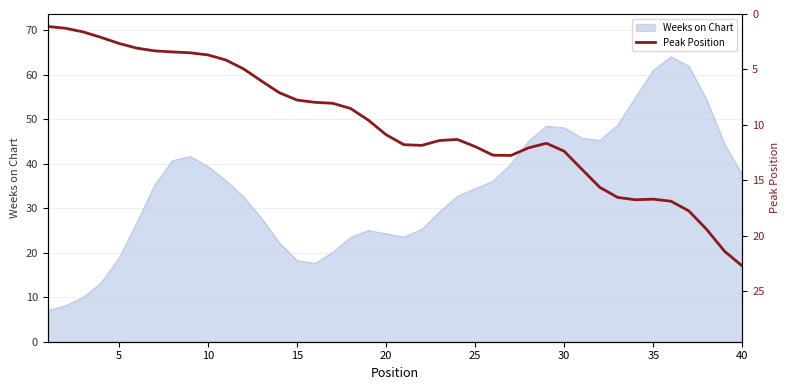

The value of Weeks on Chart at 30 is 48.1. True or false?

True